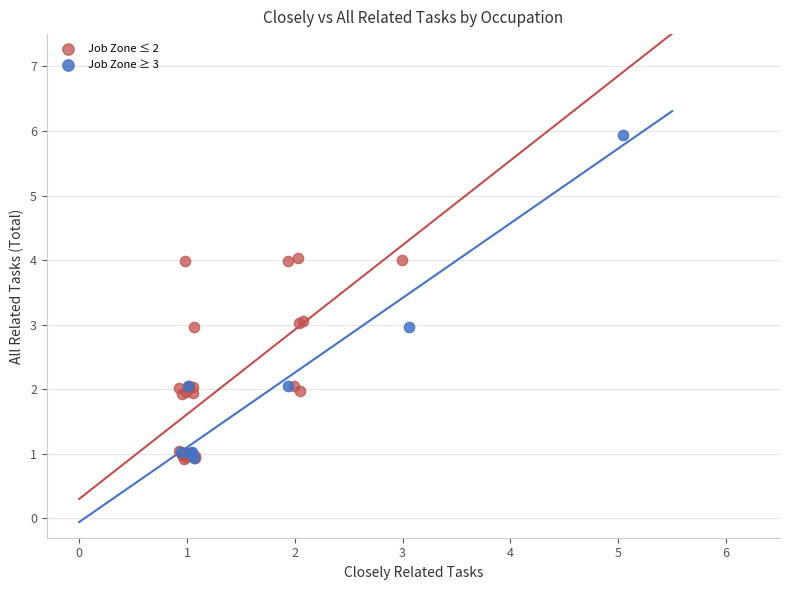

Which series reaches the maximum Y coordinate?

Job Zone ≥ 3